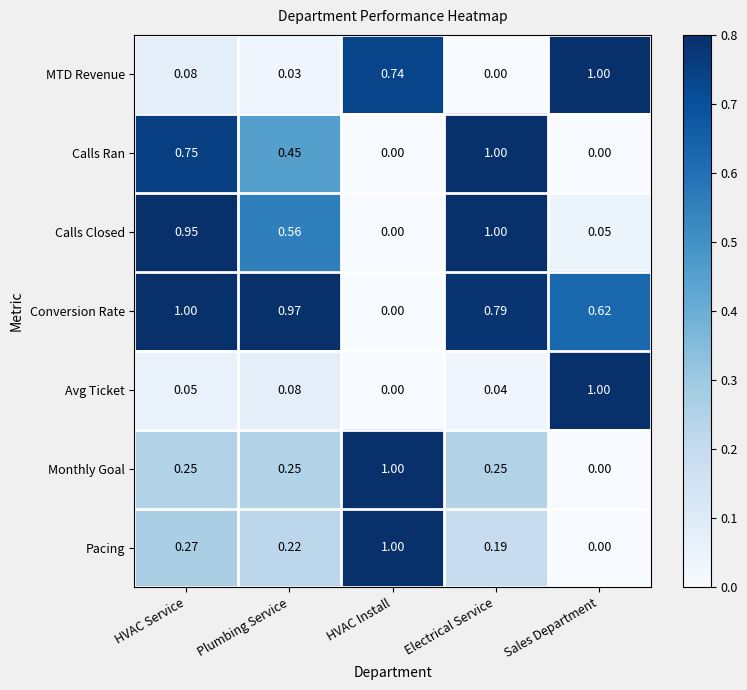

Which series has the largest total across all categories?

Conversion Rate